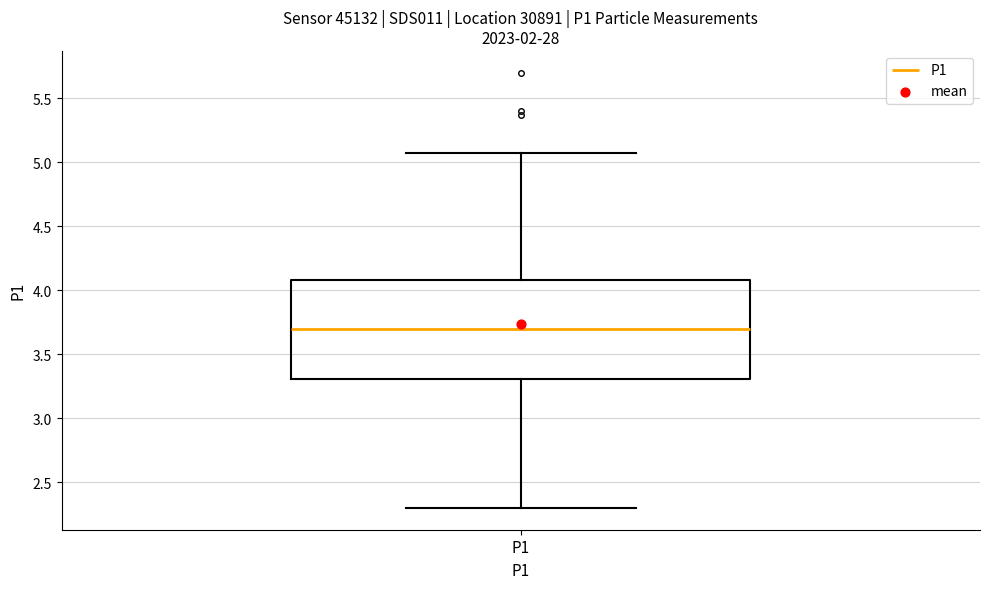

Read this box plot against the y-axis: the position of the median line, the range covered by the box, and the ends of both whiskers. The values are not printed on the chart, so give them approximately, as read against the axis.

median 3.70, box 3.30 to 4.10, whiskers 2.30 to 5.05